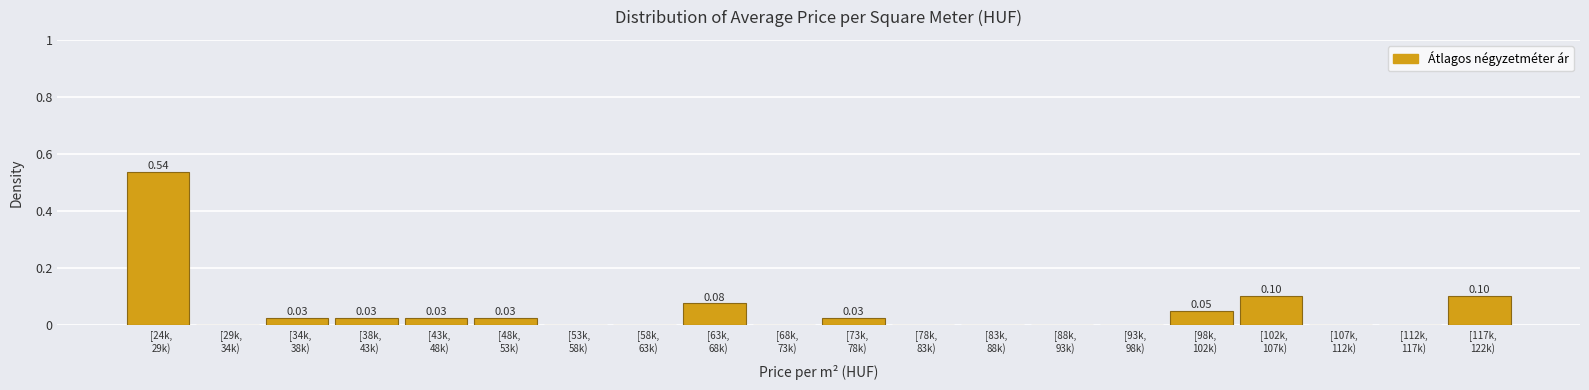

Count the number of categories in the chart.

20